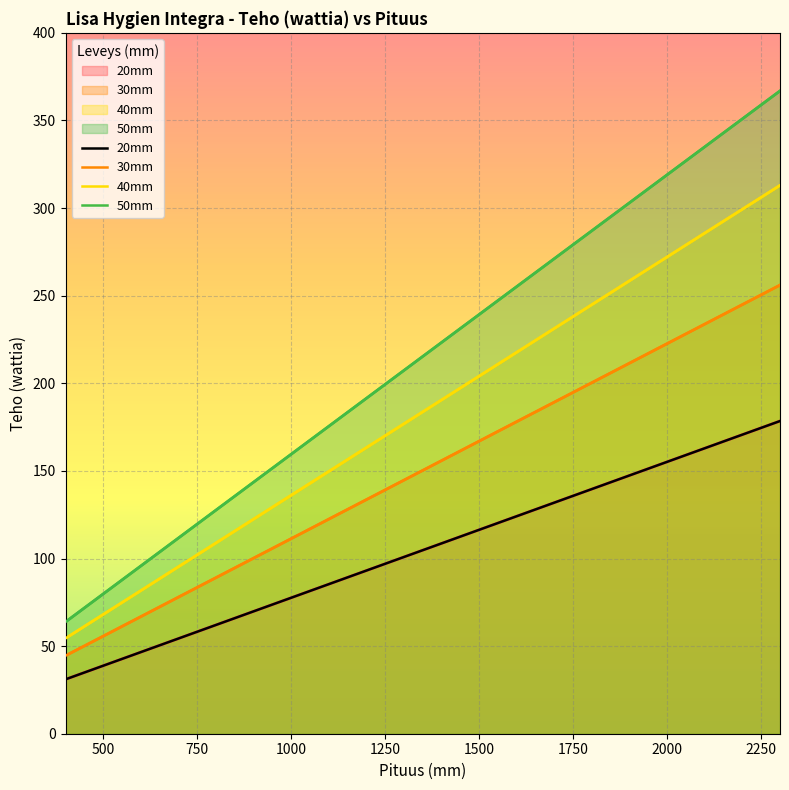

What is the sum of all 20mm values?

2094.9